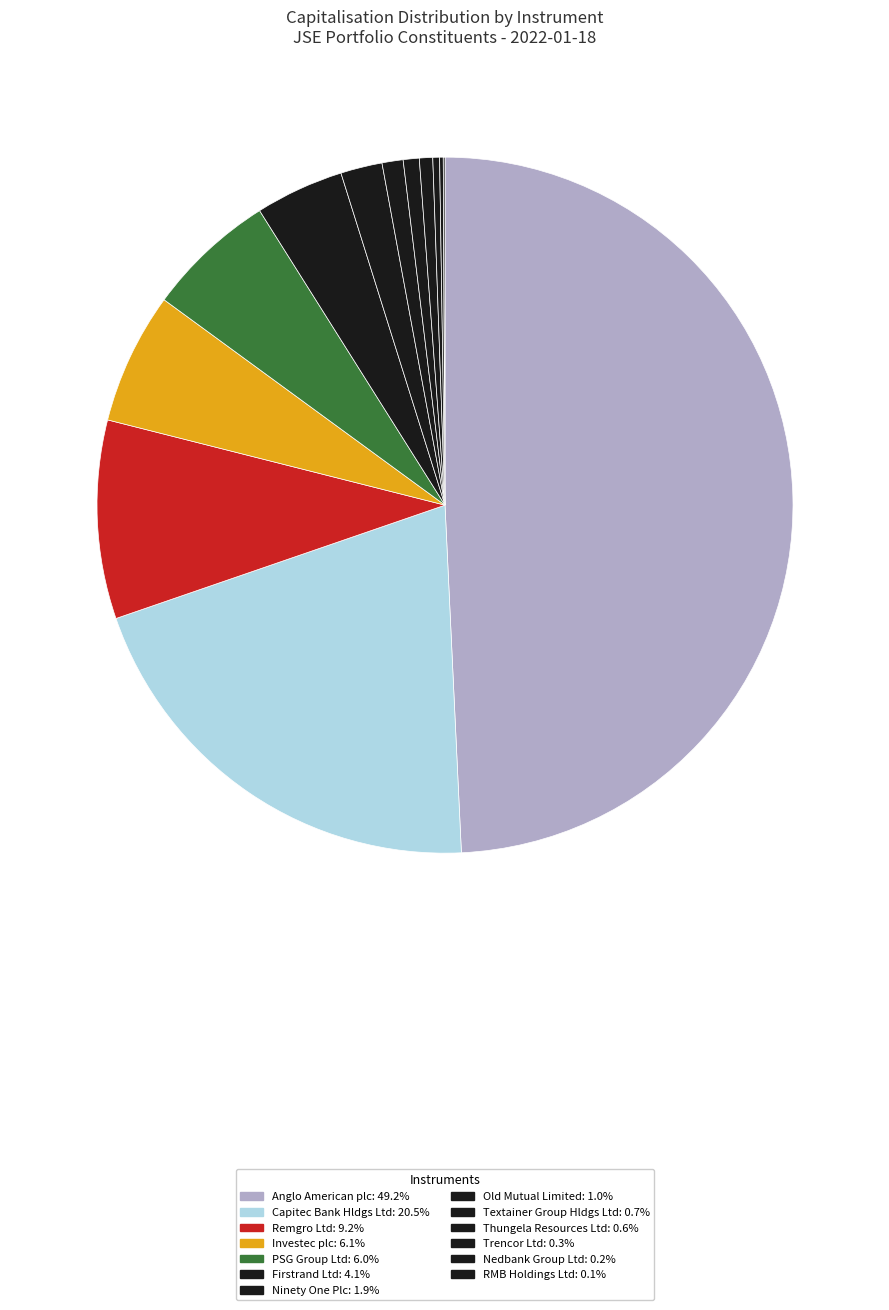

How many slices are in this pie chart?

13